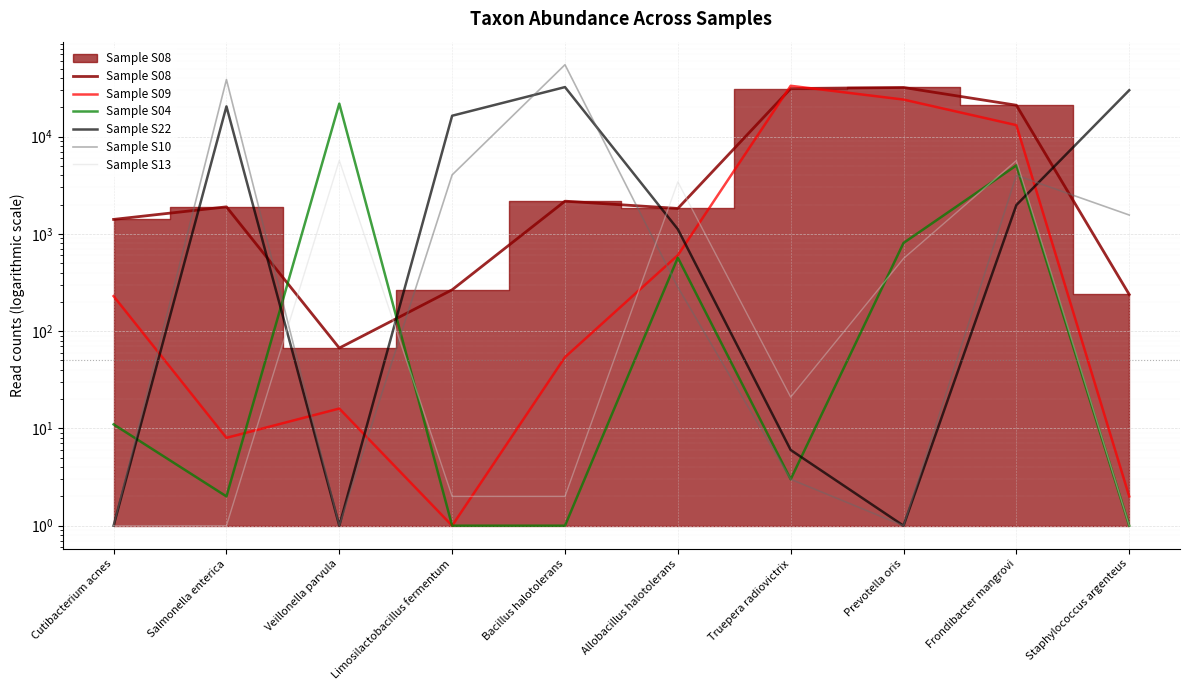

The Sample S13 series shows 1 at Staphylococcus argenteus. True or false?

True